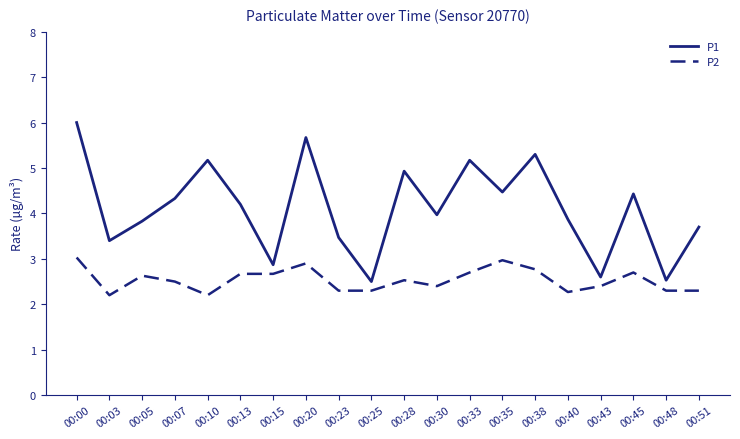

Reading left to right, transcribe all the data shown in this chart.

P1: 00:00=6.0	00:03=3.4	00:05=3.8	00:07=4.3	00:10=5.2	00:13=4.2	00:15=2.9	00:20=5.7	00:23=3.5	00:25=2.5	00:28=4.9	00:30=4.0	00:33=5.2	00:35=4.5	00:38=5.3	00:40=3.9	00:43=2.6	00:45=4.4	00:48=2.5	00:51=3.7
P2: 00:00=3.0	00:03=2.2	00:05=2.6	00:07=2.5	00:10=2.2	00:13=2.7	00:15=2.7	00:20=2.9	00:23=2.3	00:25=2.3	00:28=2.5	00:30=2.4	00:33=2.7	00:35=3.0	00:38=2.8	00:40=2.3	00:43=2.4	00:45=2.7	00:48=2.3	00:51=2.3